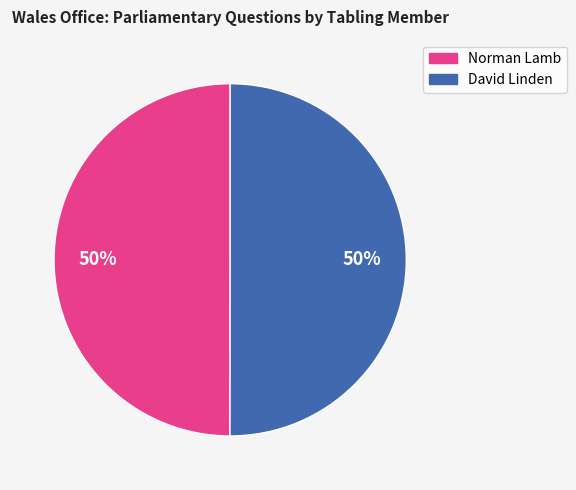

To the nearest percent, what portion does Norman Lamb represent?

50%